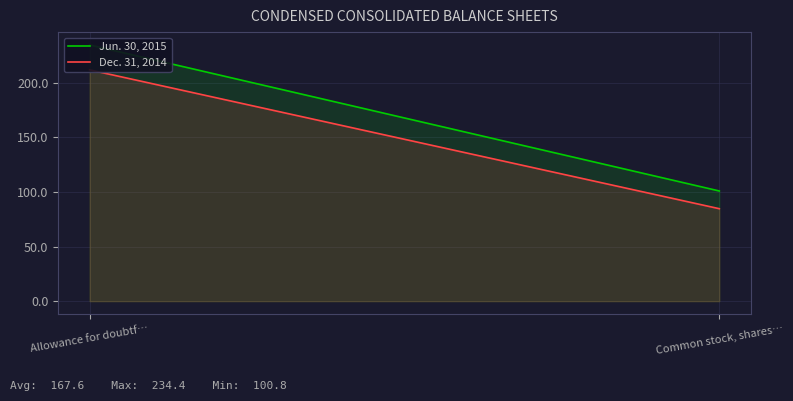

Which series has the widest spread of values?

Jun. 30, 2015